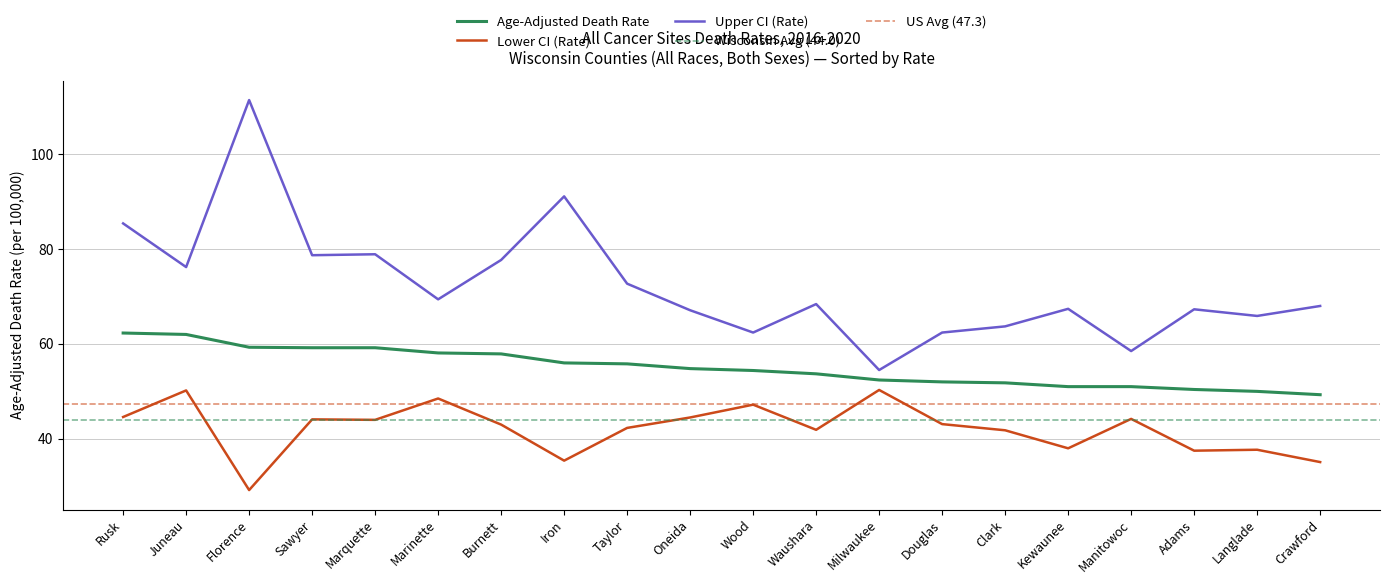

True or false: Lower CI (Rate) and Age-Adjusted Death Rate cross at least once.

False